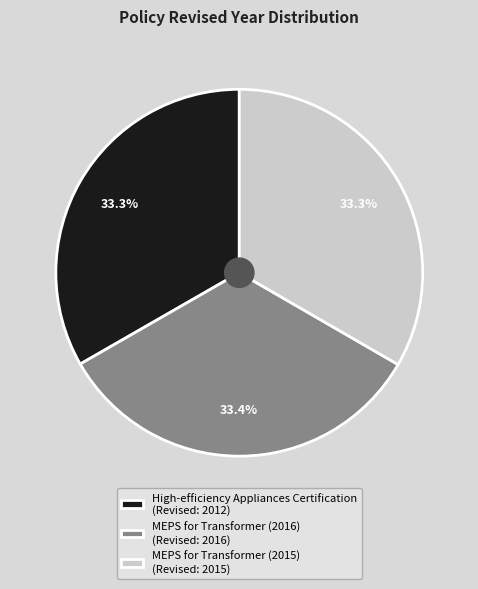

Combined, do MEPS for Transformer (2015) and High-efficiency Appliances Certification account for over 50%?

Yes